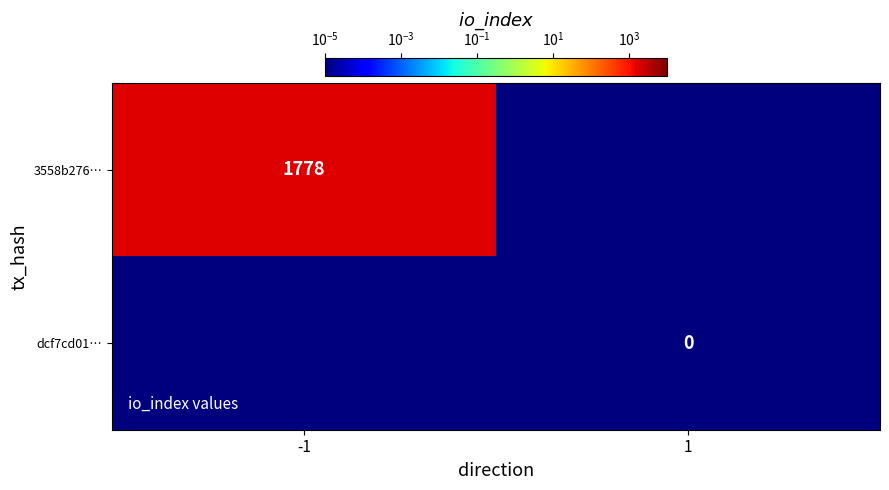

Rank the categories by 3558b276… value from highest to lowest.

-1, 1